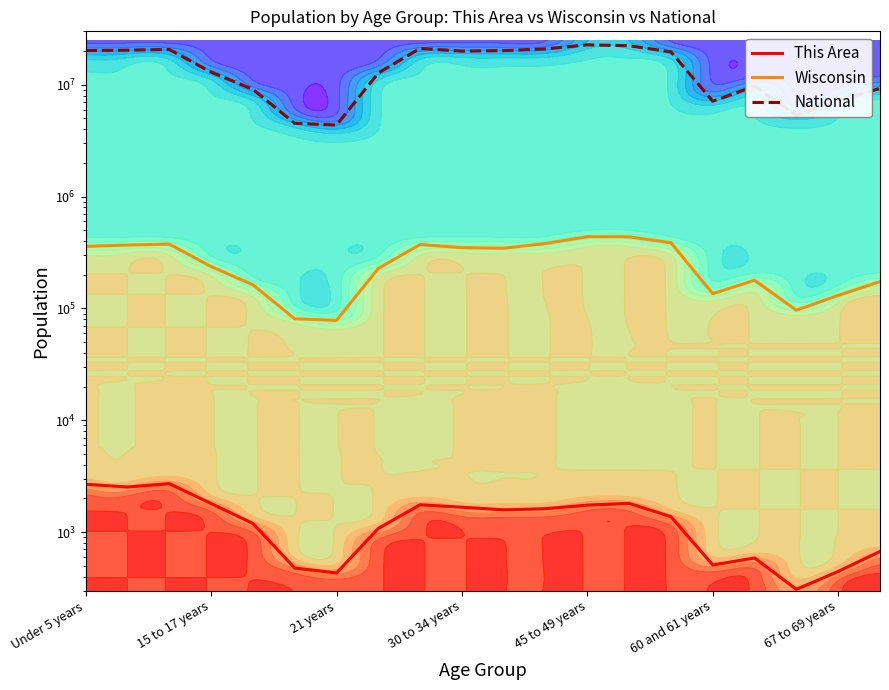

Is the value of Wisconsin at 8 greater than the value of National at 60 and 61 years?

No